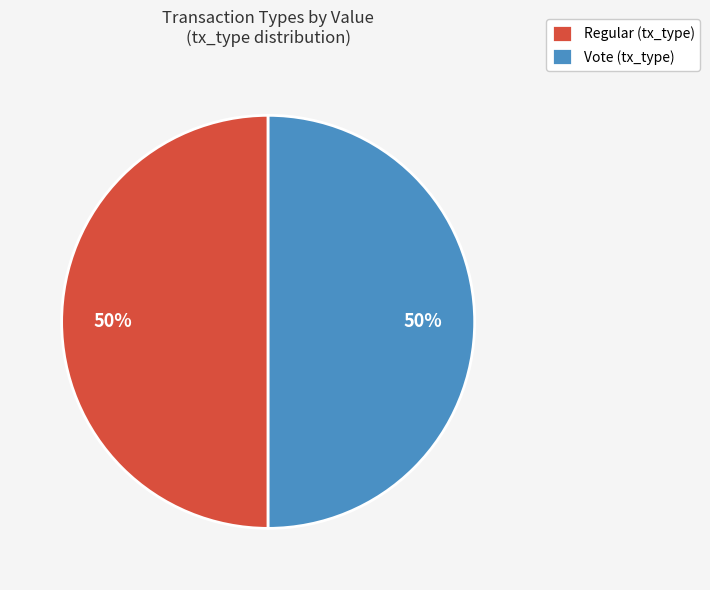

To the nearest percent, what percentage of the pie is Vote?

50%